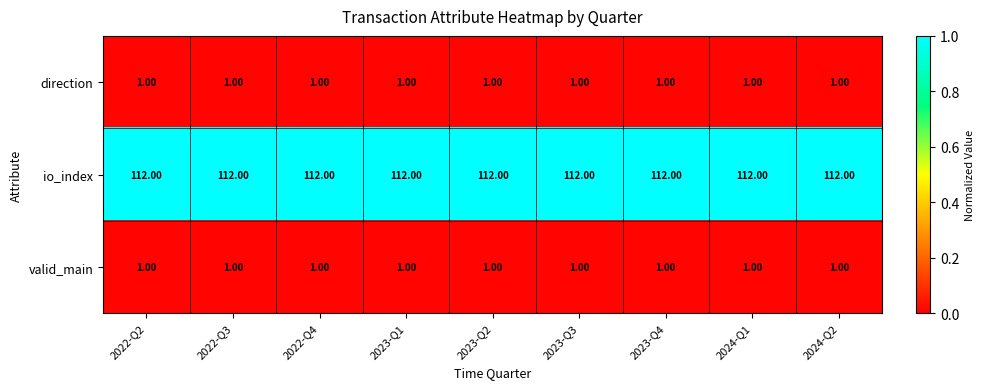

What is the difference between the highest and lowest values at 2024-Q2?

111